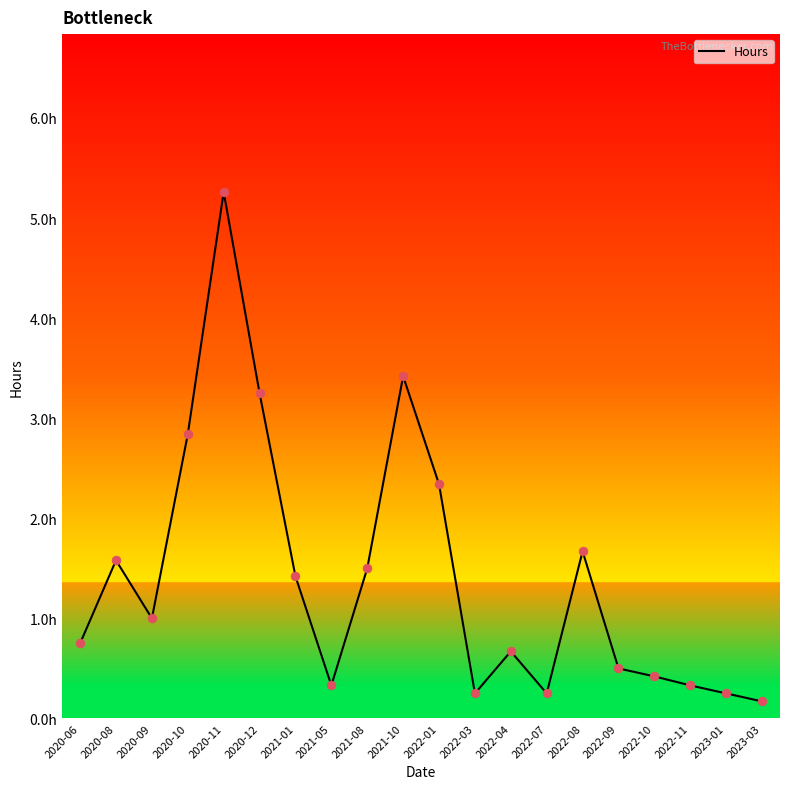

What is the change in value from 2020-10 to 2022-03?

-2.6